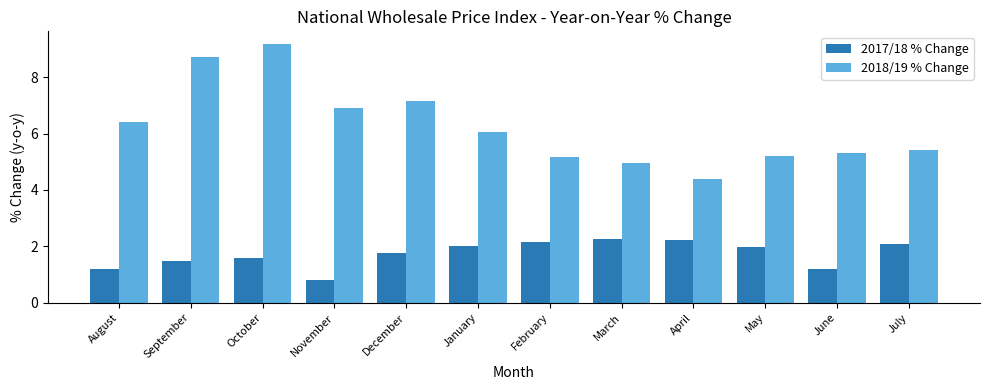

What is the difference between the maximum and second lowest values in the 2018/19 % Change series?

4.2